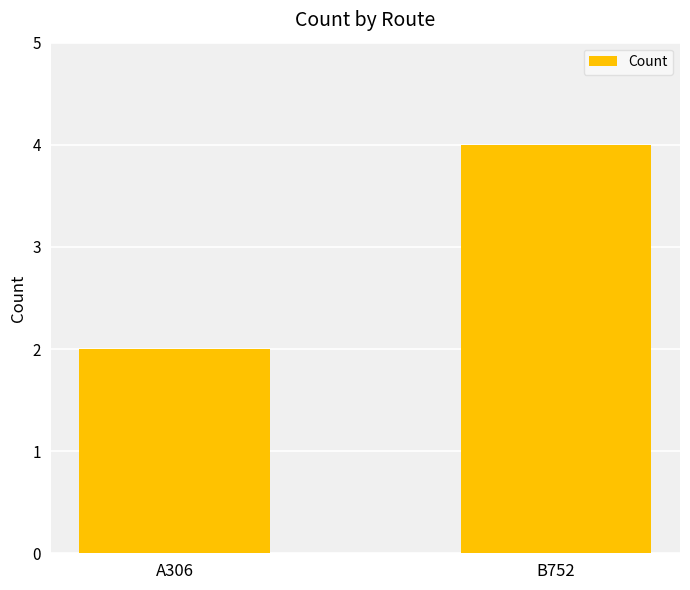

What is the average value?

3